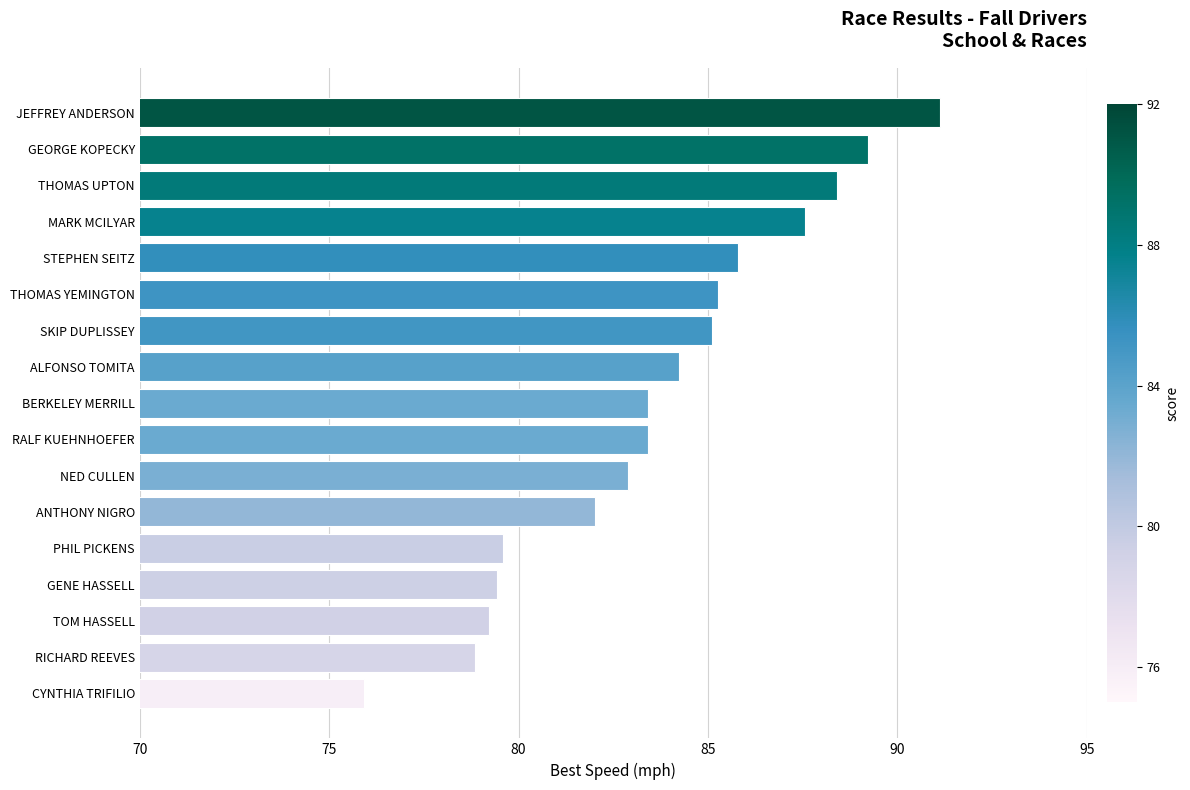

Reading bottom to top, what are all the values shown in this chart?

CYNTHIA TRIFILIO=75.9	RICHARD REEVES=78.8	TOM HASSELL=79.2	GENE HASSELL=79.4	PHIL PICKENS=79.6	ANTHONY NIGRO=82.0	NED CULLEN=82.9	RALF KUEHNHOEFER=83.4	BERKELEY MERRILL=83.4	ALFONSO TOMITA=84.2	SKIP DUPLISSEY=85.1	THOMAS YEMINGTON=85.3	STEPHEN SEITZ=85.8	MARK MCILYAR=87.6	THOMAS UPTON=88.4	GEORGE KOPECKY=89.2	JEFFREY ANDERSON=91.1